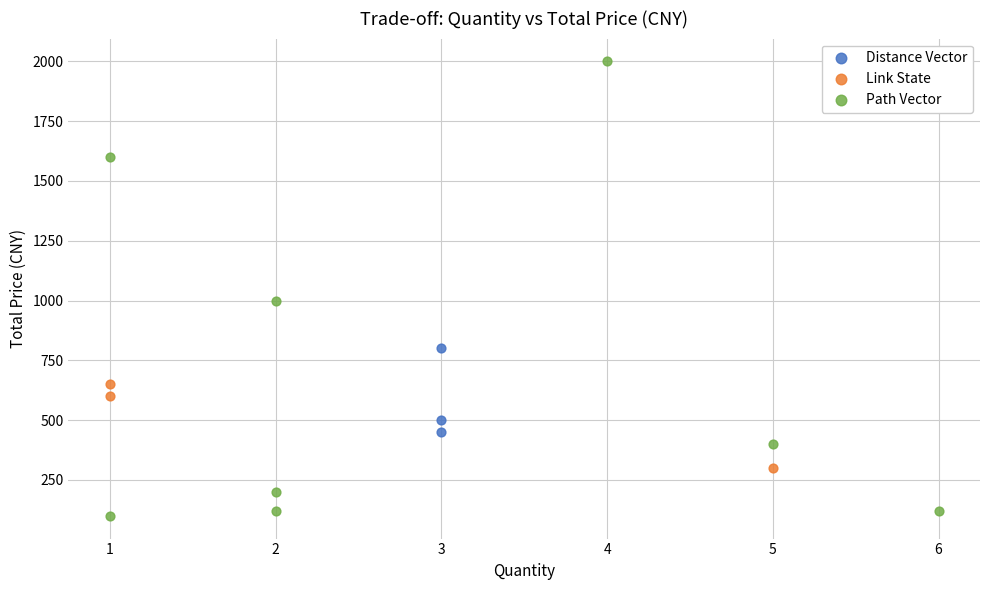

Which series contains the lowest Y value?

Path Vector